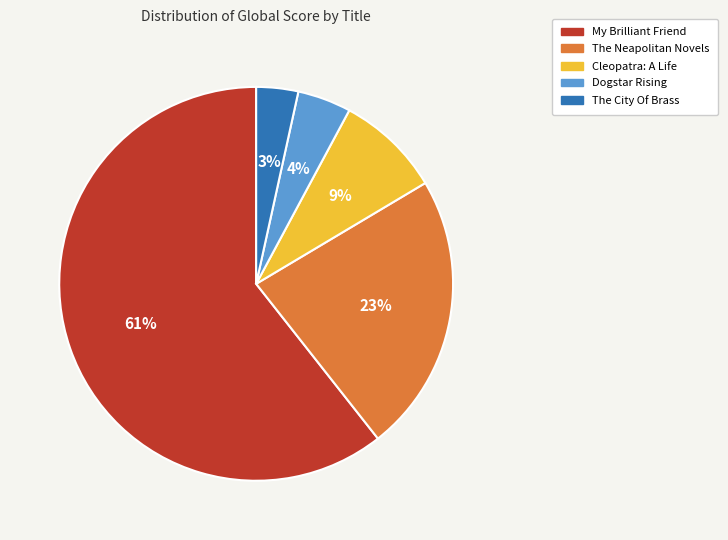

Does My Brilliant Friend account for over 50% of the chart?

Yes